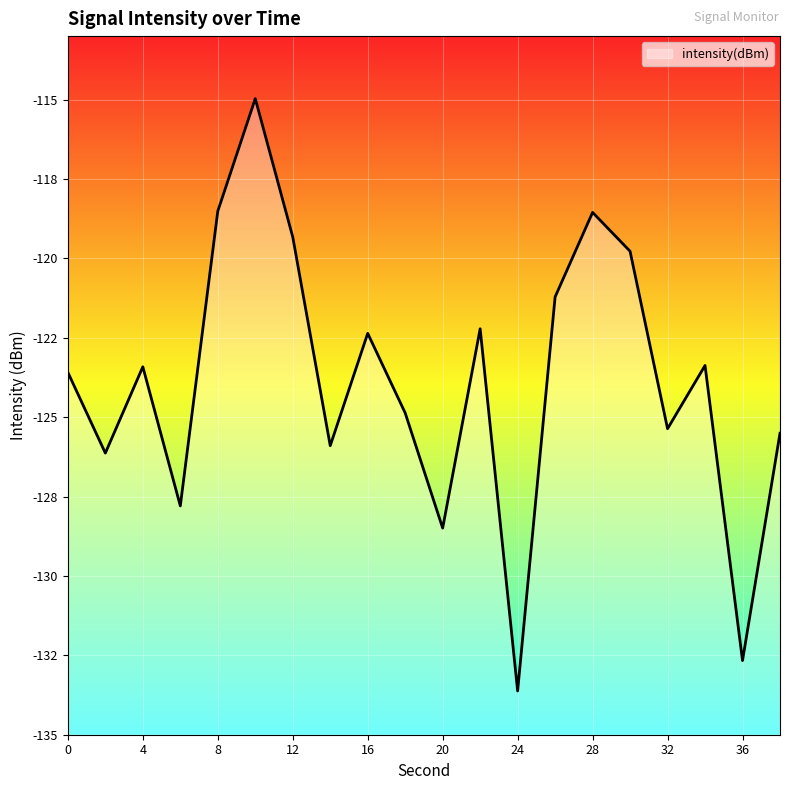

Where does the data first go above -123?

8